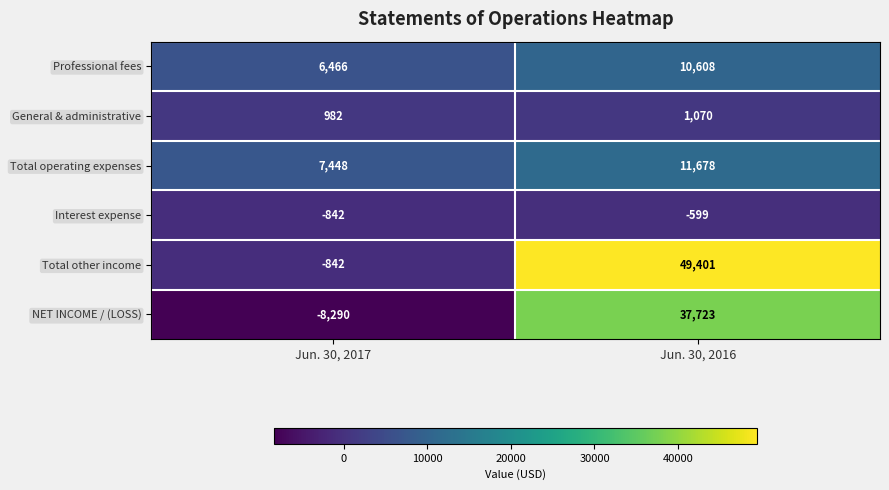

Which category has the lowest value across all series?

Jun. 30, 2017